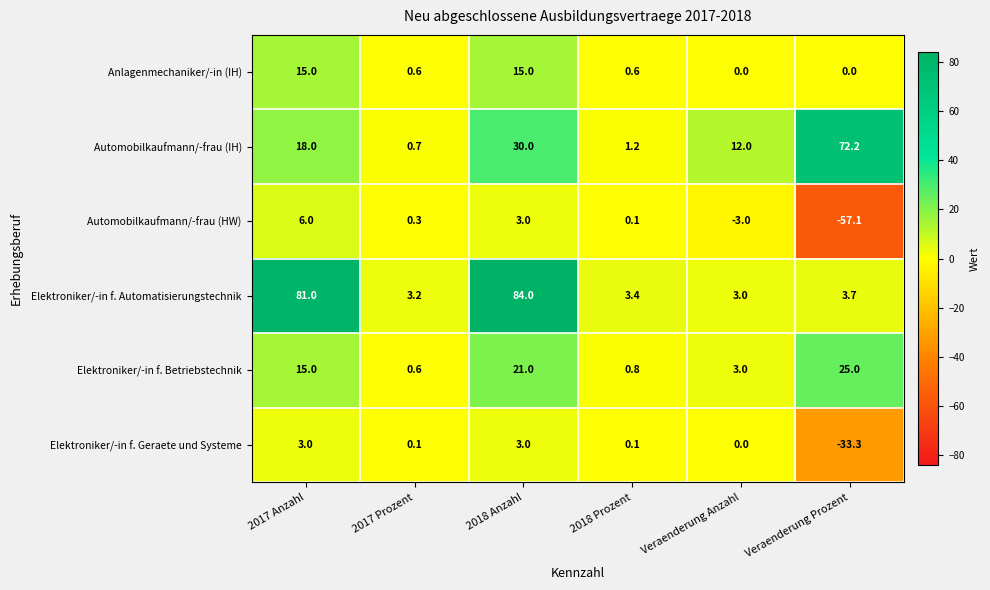

At how many categories does at least one series exceed 29?

3